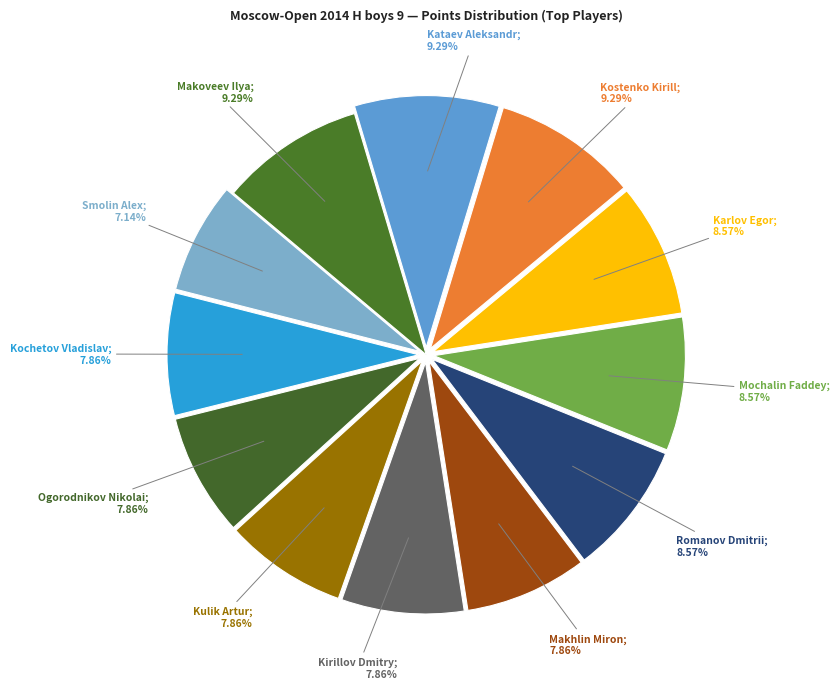

Count the number of slices in the pie.

12